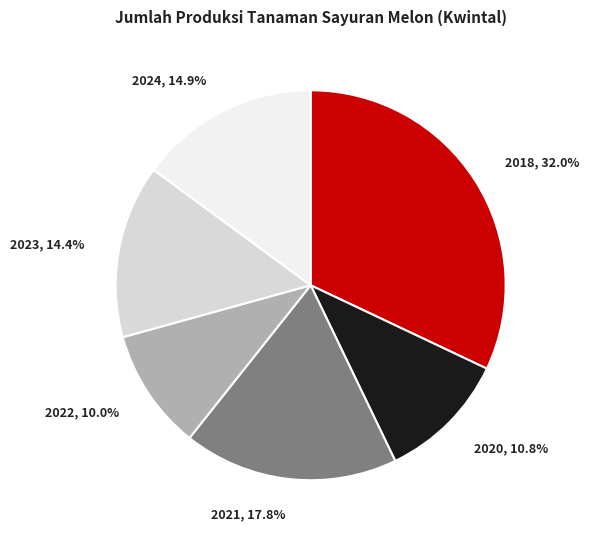

Combined, what portion of the pie is 2021 and 2024?

32.7%